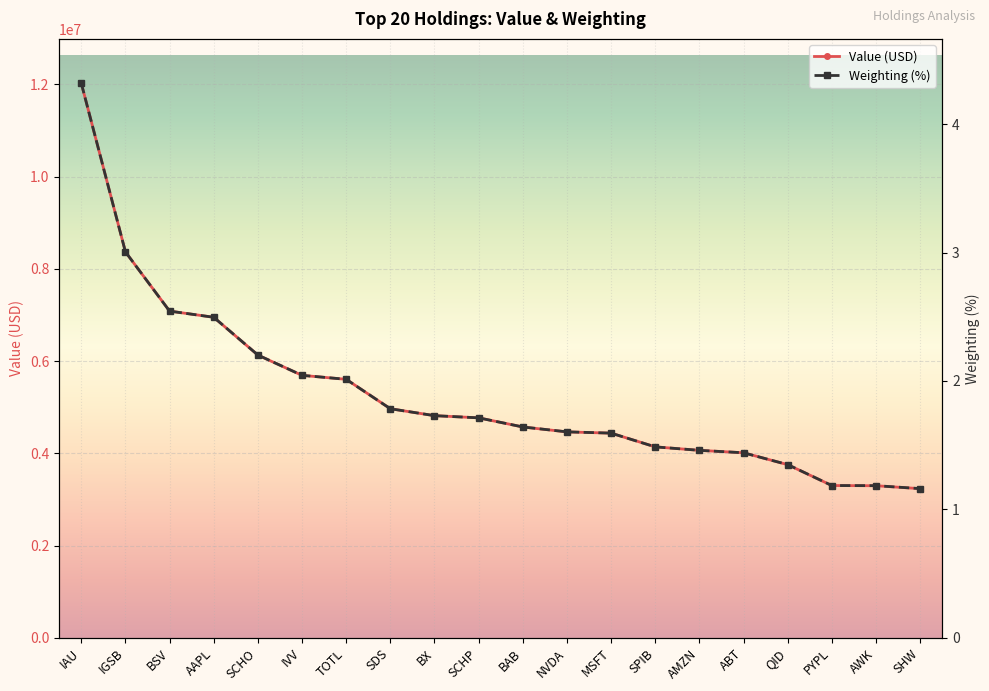

Reading left to right, list all the values displayed in this chart.

Value: 12023000.0	8367000.0	7084000.0	6950000.0	6130000.0	5691000.0	5605000.0	4967000.0	4817000.0	4770000.0	4572000.0	4465000.0	4438000.0	4141000.0	4065000.0	4013000.0	3755000.0	3302000.0	3298000.0	3234000.0
Weighting: 4.3	3.0	2.5	2.5	2.2	2.0	2.0	1.8	1.7	1.7	1.6	1.6	1.6	1.5	1.5	1.4	1.3	1.2	1.2	1.2